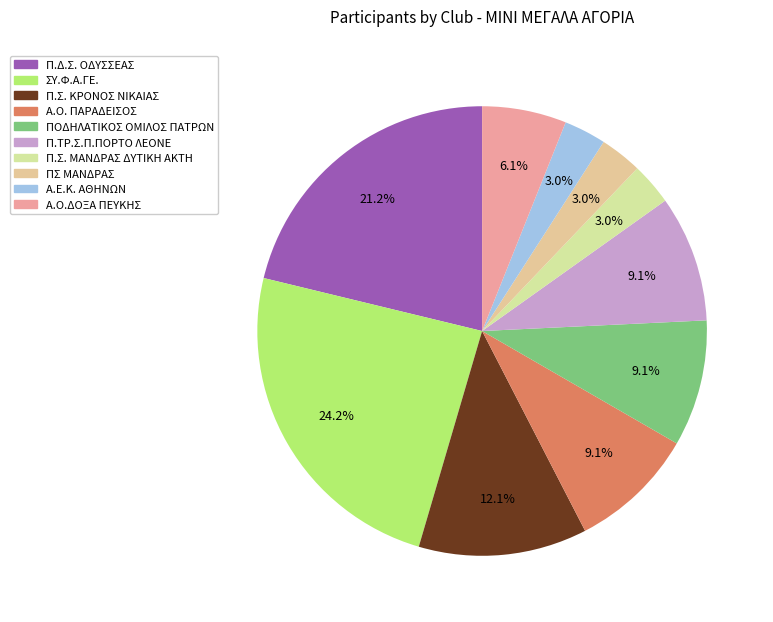

Combined, do ΠΟΔΗΛΑΤΙΚΟΣ ΟΜΙΛΟΣ ΠΑΤΡΩΝ and Α.Ε.Κ. ΑΘΗΝΩΝ account for over 50%?

No